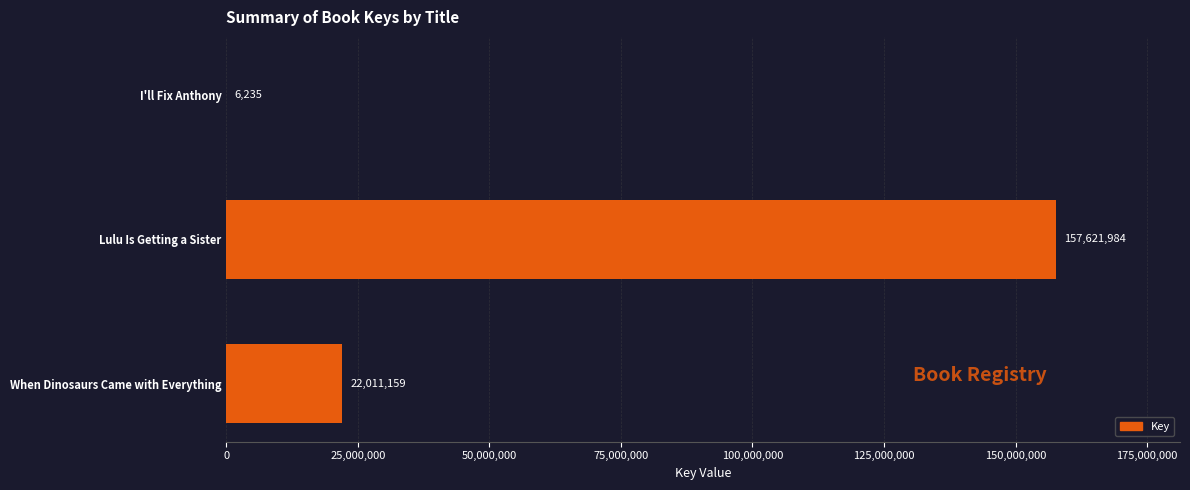

What is the change in value from Lulu Is Getting a Sister to When Dinosaurs Came with Everything?

-135610825